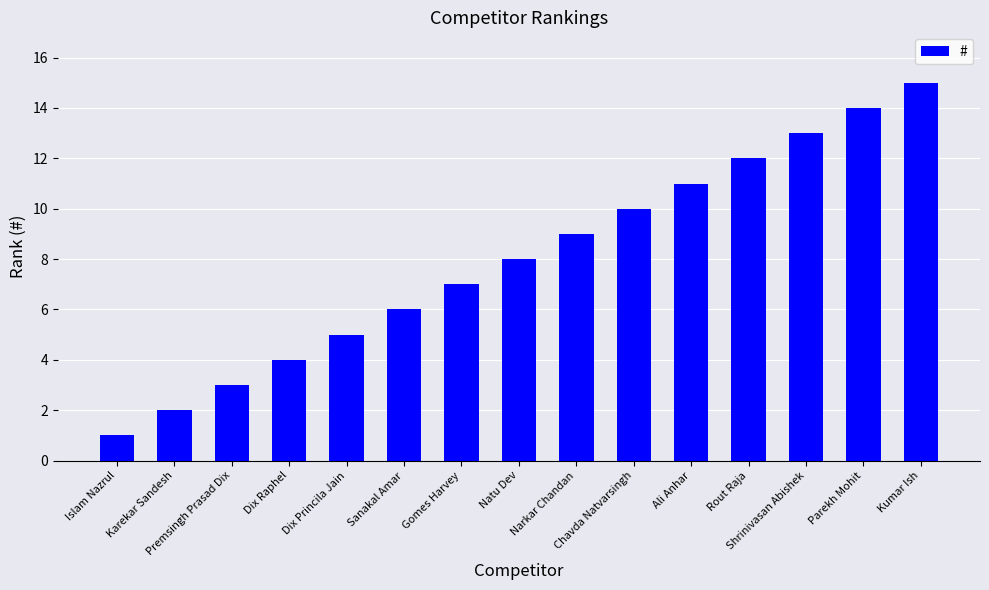

What is the difference between the second highest and second lowest values?

12